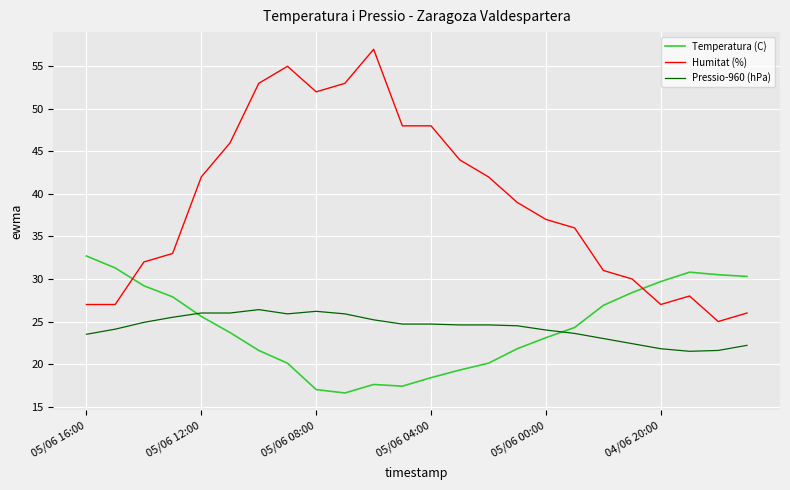

True or false: Pressio-960 (hPa) and Humitat (%) intersect in this chart.

False